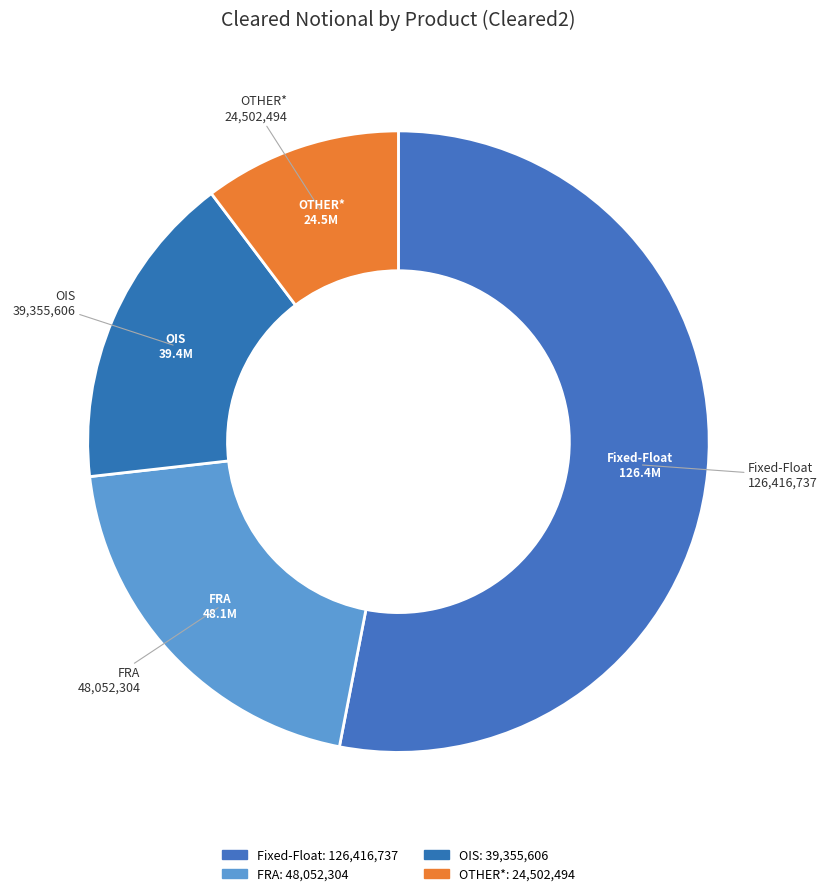

Combined, what portion of the pie is FRA and Fixed-Float?

73.2%